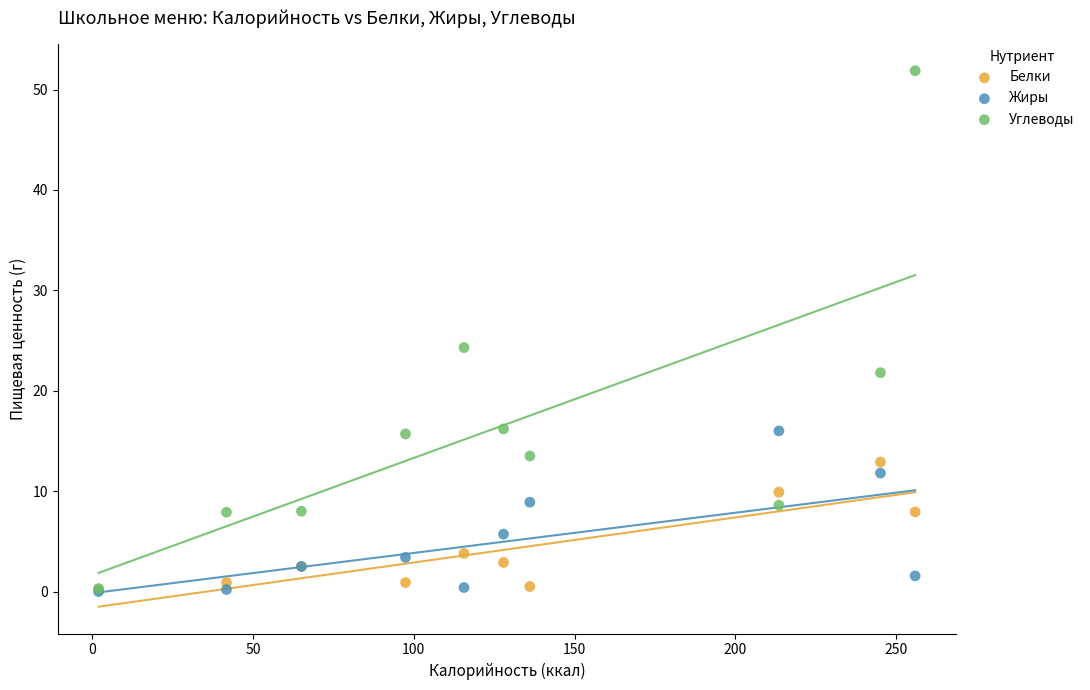

In the Углеводы series, what Y value is closest to 26?

24.3